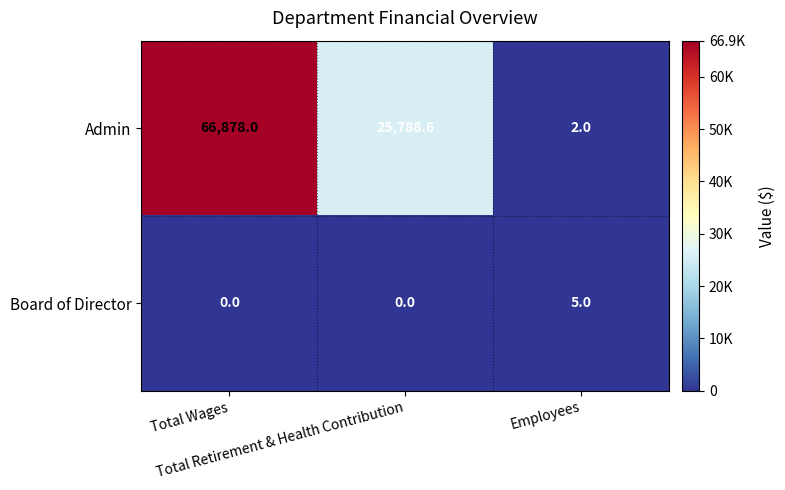

Between Total Retirement & Health Contribution and Employees, which series saw the biggest shift?

Admin